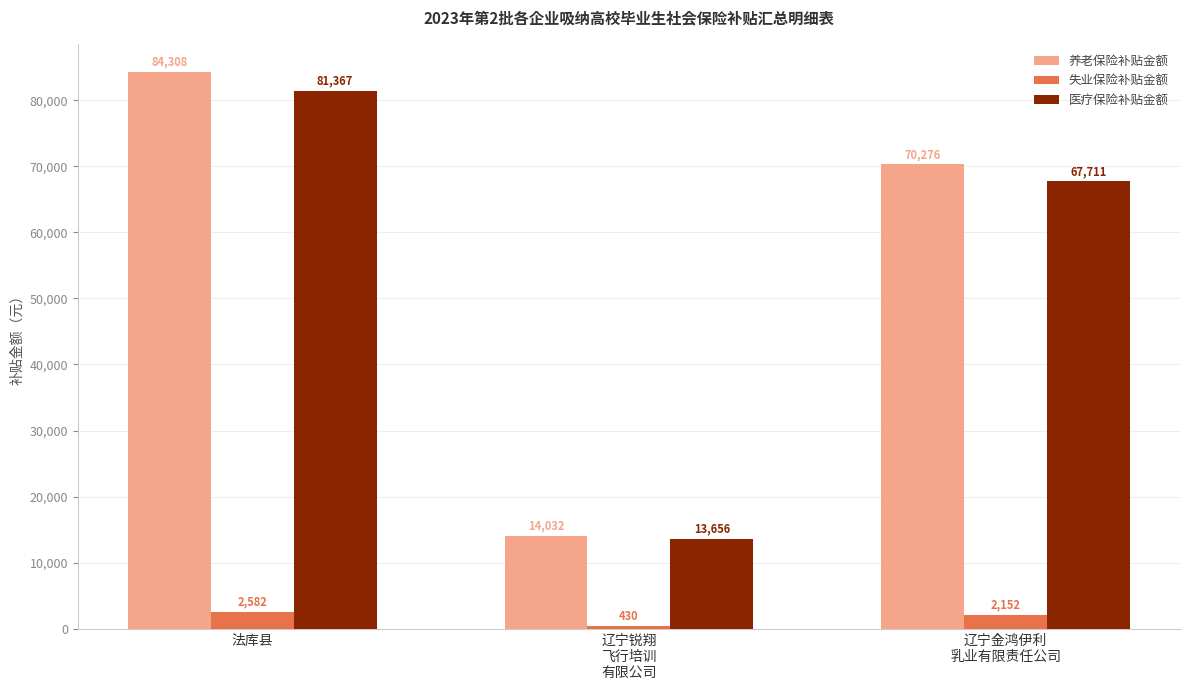

Count the number of data series in this chart.

3